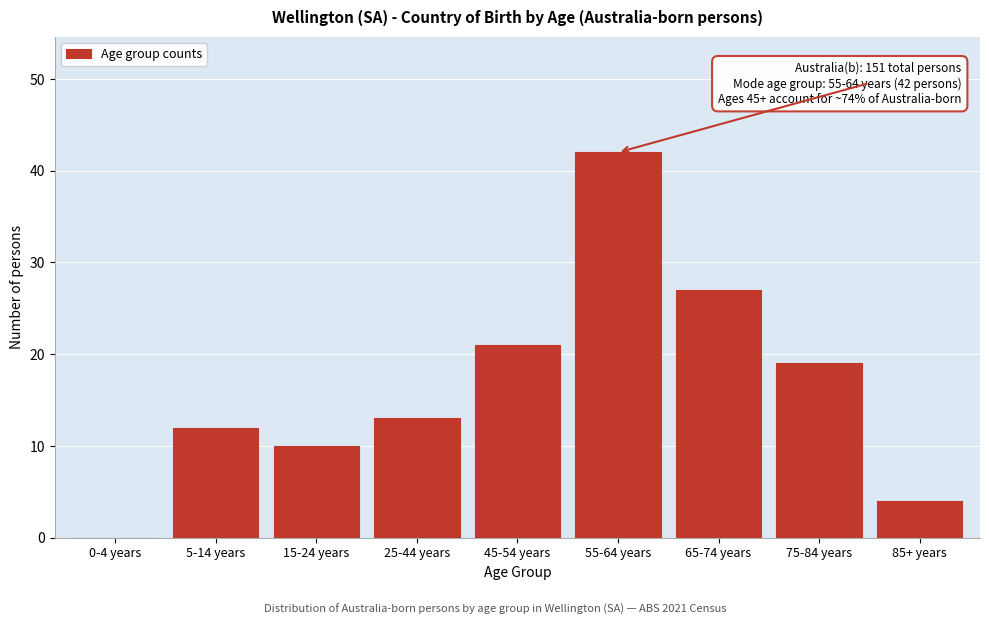

Reading left to right, what are all the values shown in this chart?

0-4 years=0	5-14 years=12	15-24 years=10	25-44 years=13	45-54 years=21	55-64 years=42	65-74 years=27	75-84 years=19	85+ years=4